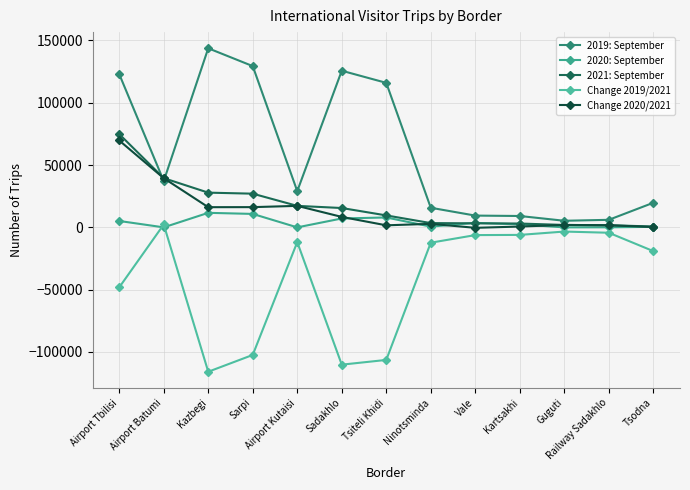

How many interior local peaks does the Change 2019/2021 series have?

3